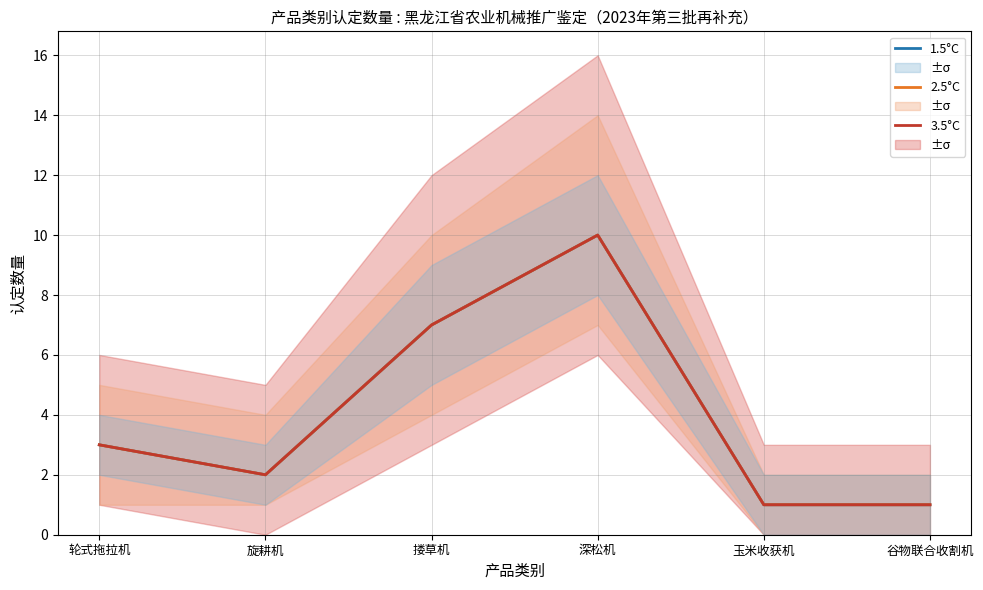

How many lines are shown in the chart?

3